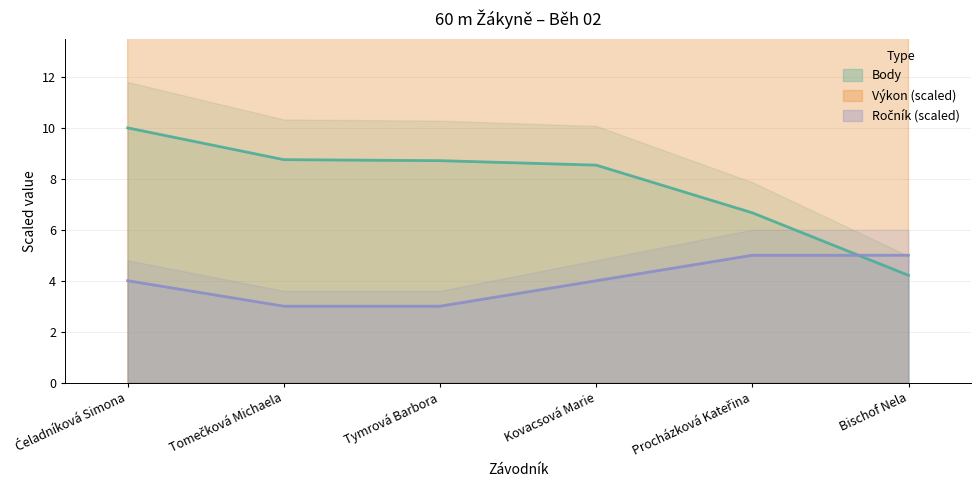

What position from the left is Bischof Nela?

6